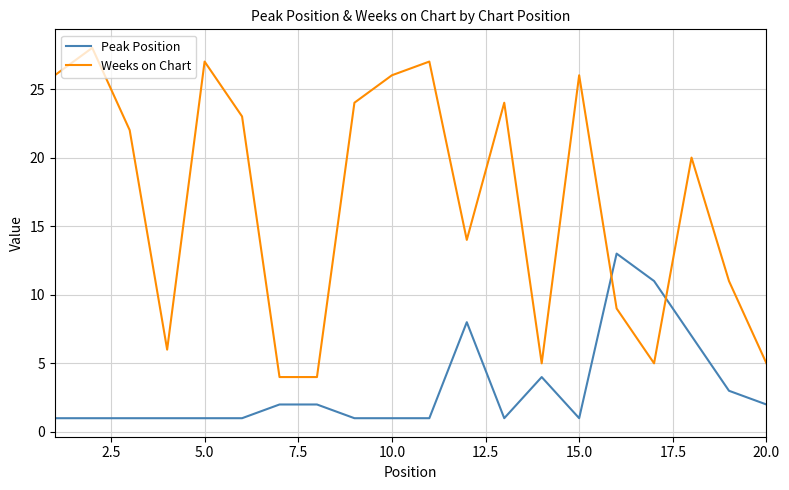

Which series has the largest total across all categories?

Weeks on Chart